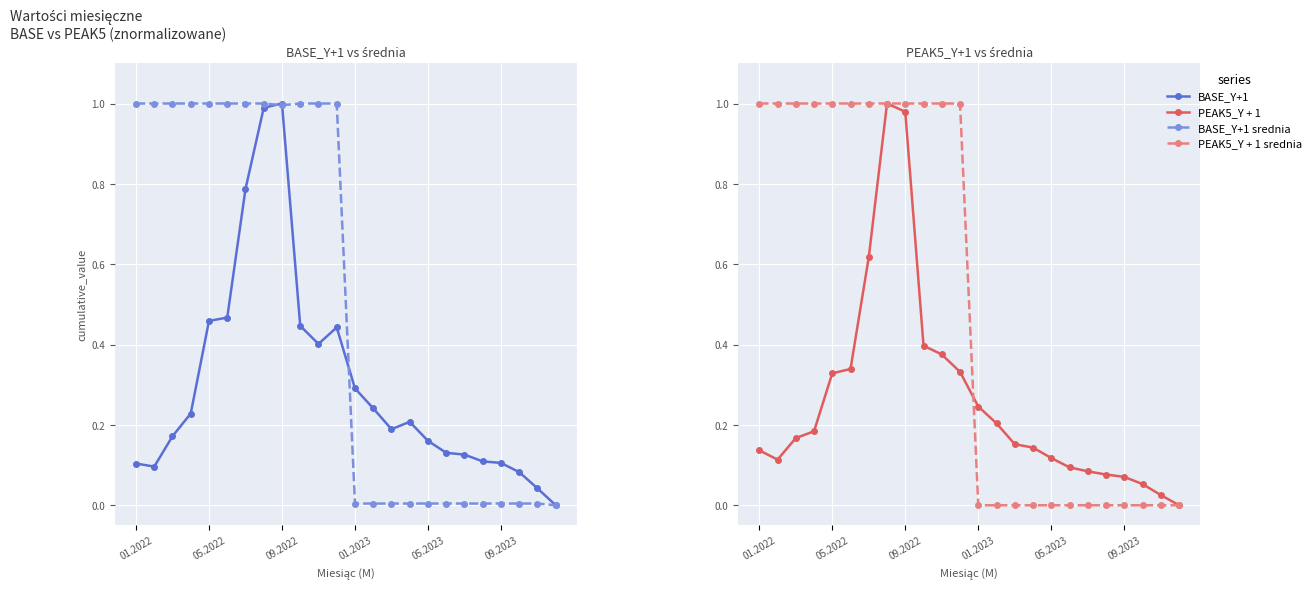

Reading left to right, list all the values displayed in this chart.

BASE_Y+1: 0.1	0.1	0.2	0.2	0.5	0.5	0.8	1.0	1.0	0.4	0.4	0.4	0.3	0.2	0.2	0.2	0.2	0.1	0.1	0.1	0.1	0.1	0.0	0.0
BASE_Y+1 srednia: 1.0	1.0	1.0	1.0	1.0	1.0	1.0	1.0	1.0	1.0	1.0	1.0	0.0	0.0	0.0	0.0	0.0	0.0	0.0	0.0	0.0	0.0	0.0	0.0
PEAK5_Y + 1: 0.1	0.1	0.2	0.2	0.3	0.3	0.6	1.0	1.0	0.4	0.4	0.3	0.2	0.2	0.2	0.1	0.1	0.1	0.1	0.1	0.1	0.1	0.0	0.0
PEAK5_Y + 1 srednia: 1.0	1.0	1.0	1.0	1.0	1.0	1.0	1.0	1.0	1.0	1.0	1.0	0.0	0.0	0.0	0.0	0.0	0.0	0.0	0.0	0.0	0.0	0.0	0.0